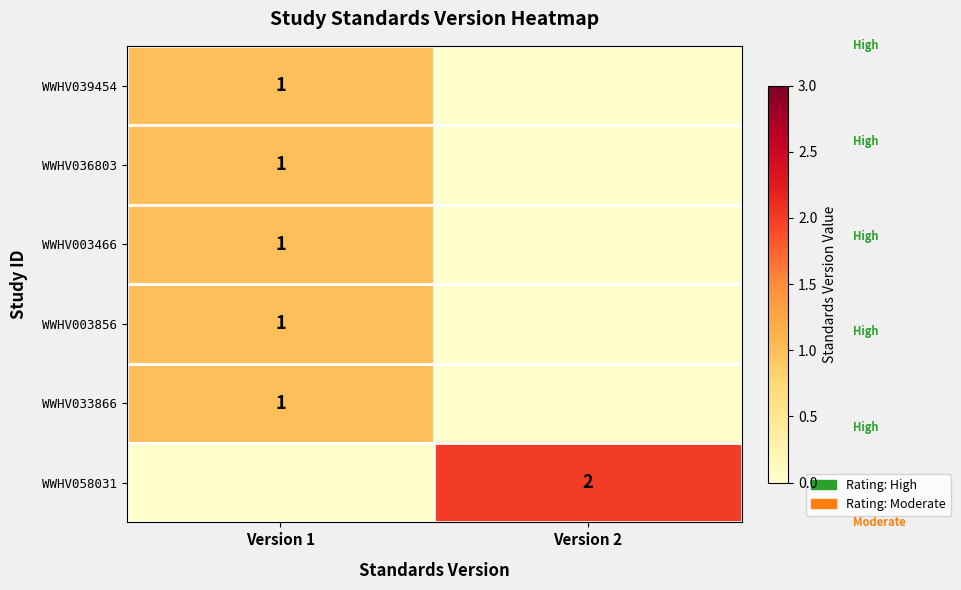

List the labels in order of row_1 value, largest first.

Version 1, Version 2